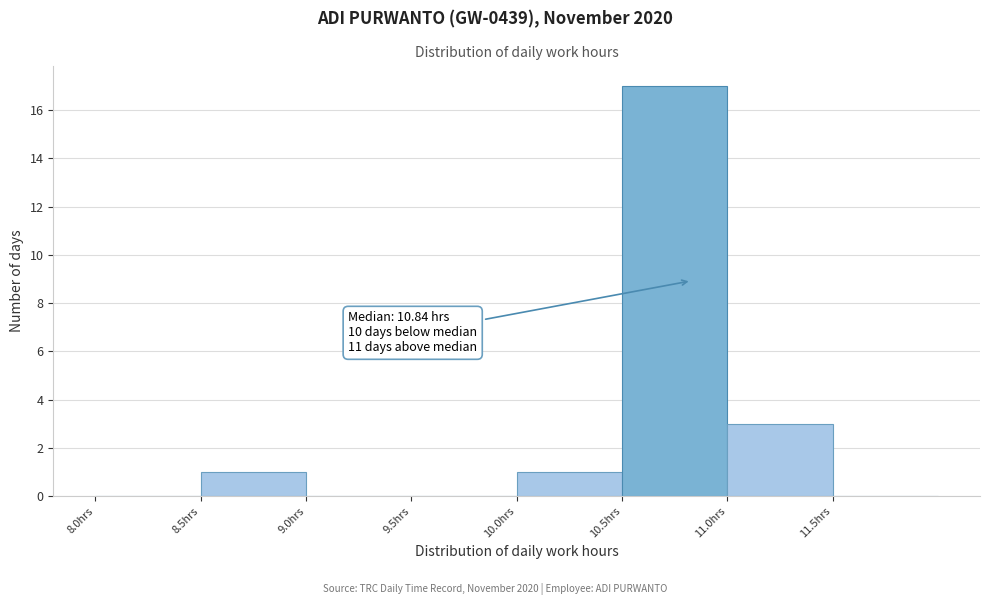

Which range on the x-axis has the tallest bar?

10.5 to 11.0